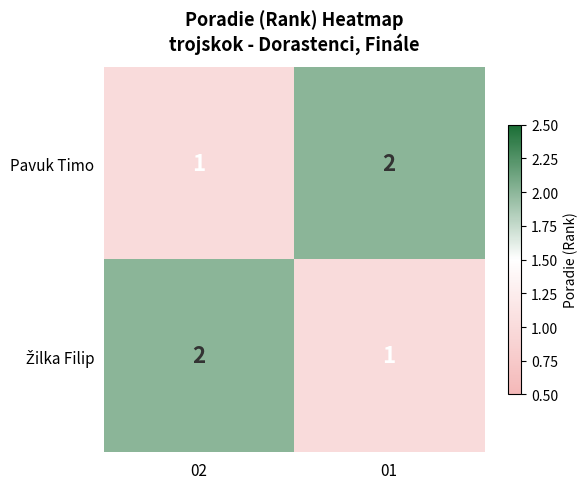

Count the number of data series in this chart.

2